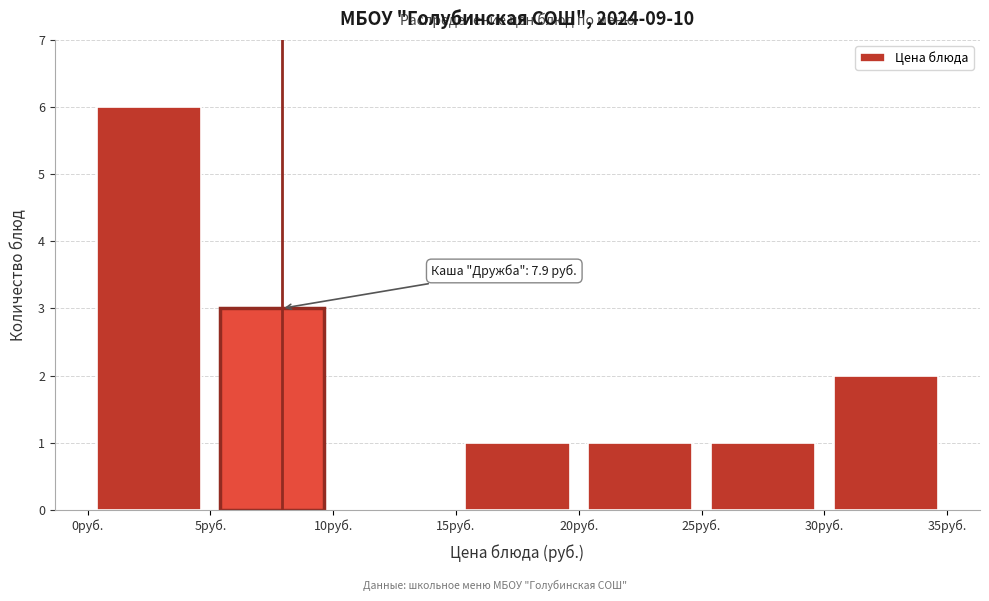

Which range on the x-axis has the tallest bar?

0 to 5